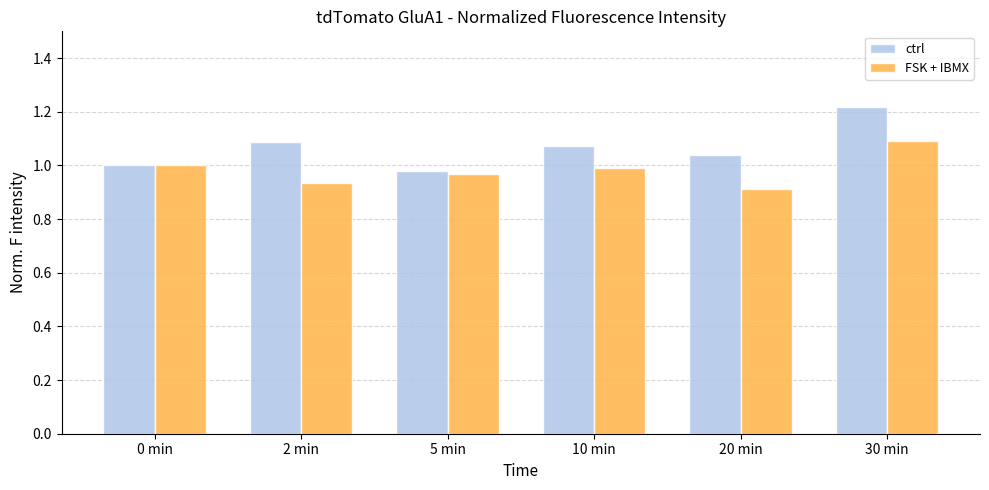

Which series changed the most between 10 min and 30 min?

ctrl